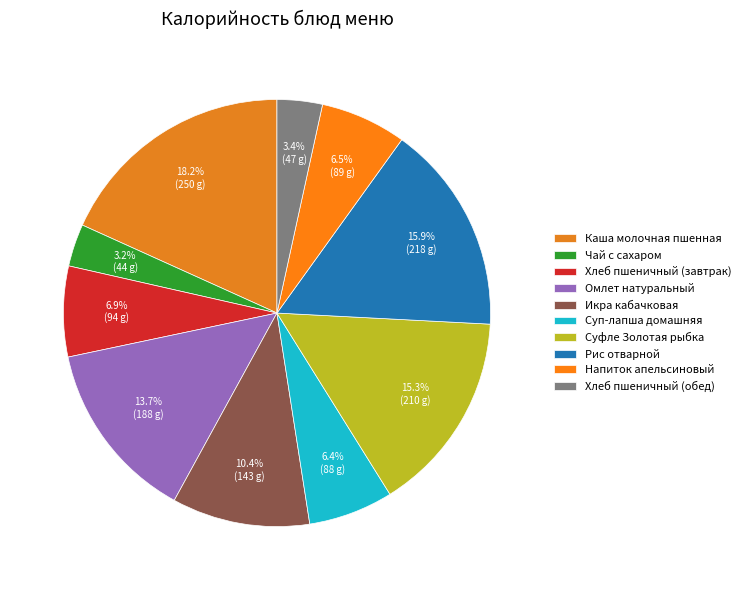

How many slices are in this pie chart?

10